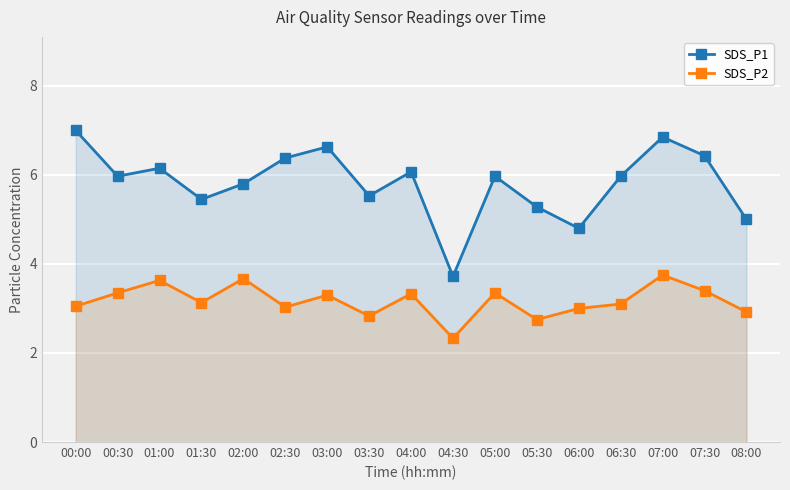

Reading left to right, transcribe all the data shown in this chart.

SDS_P1: 00:00=7.0	00:30=6.0	01:00=6.2	01:30=5.5	02:00=5.8	02:30=6.4	03:00=6.6	03:30=5.5	04:00=6.1	04:30=3.7	05:00=6.0	05:30=5.3	06:00=4.8	06:30=6.0	07:00=6.8	07:30=6.4	08:00=5.0
SDS_P2: 00:00=3.0	00:30=3.4	01:00=3.6	01:30=3.1	02:00=3.7	02:30=3.0	03:00=3.3	03:30=2.8	04:00=3.3	04:30=2.3	05:00=3.4	05:30=2.8	06:00=3.0	06:30=3.1	07:00=3.8	07:30=3.4	08:00=2.9